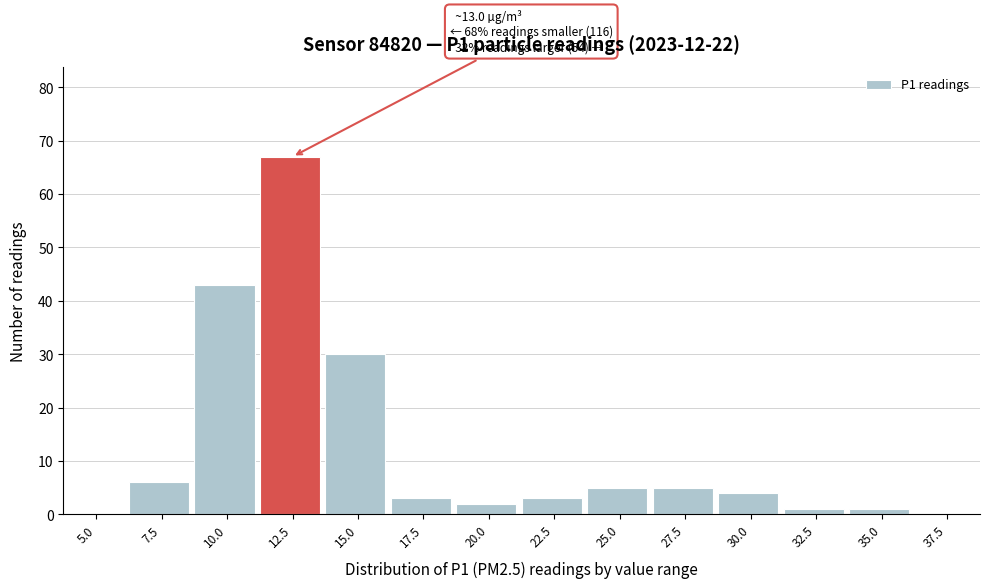

Reading right to left, what are all the values shown in this chart?

37.5=0	35.0=1	32.5=1	30.0=4	27.5=5	25.0=5	22.5=3	20.0=2	17.5=3	15.0=30	12.5=67	10.0=43	7.5=6	5.0=0